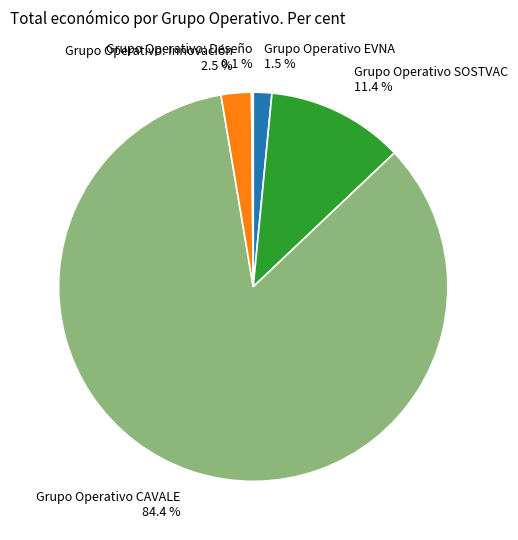

What is the largest slice in the pie chart?

Grupo Operativo CAVALE